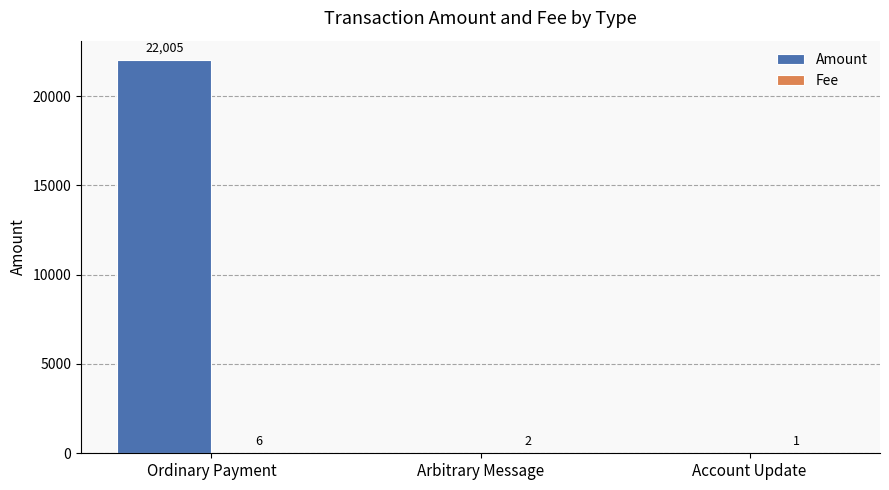

What is the sum of all Amount values?

22005